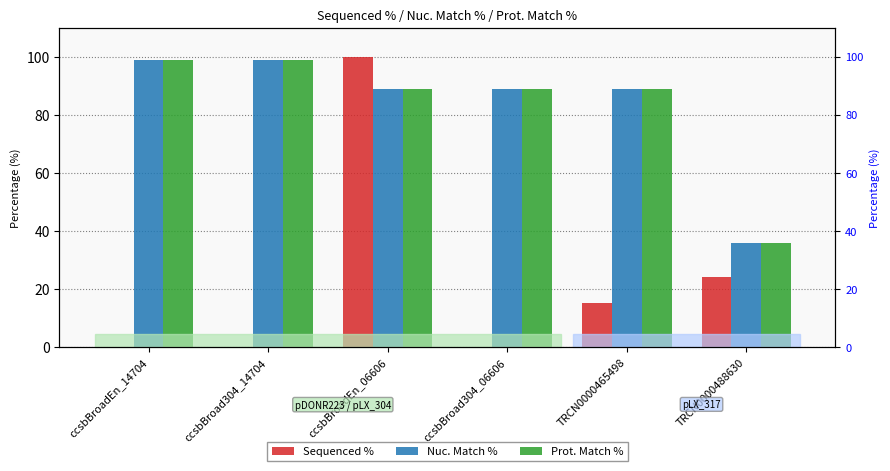

What is the sum of all Nuc. Match % values?

500.6